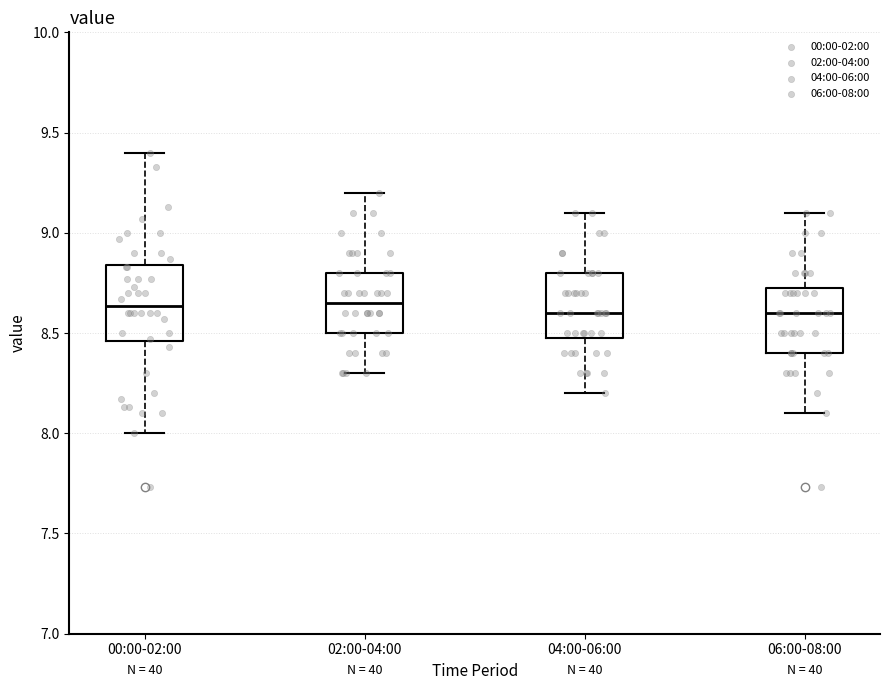

Where does the median line of the box for 00:00-02:00 sit on the y-axis? The values are not printed on the chart, so give them approximately, as read against the axis.

8.65